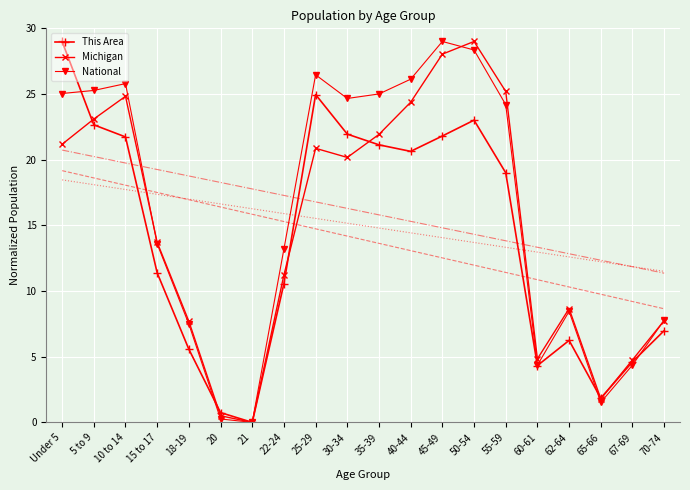

How many interior local valleys does the Michigan series have?

4